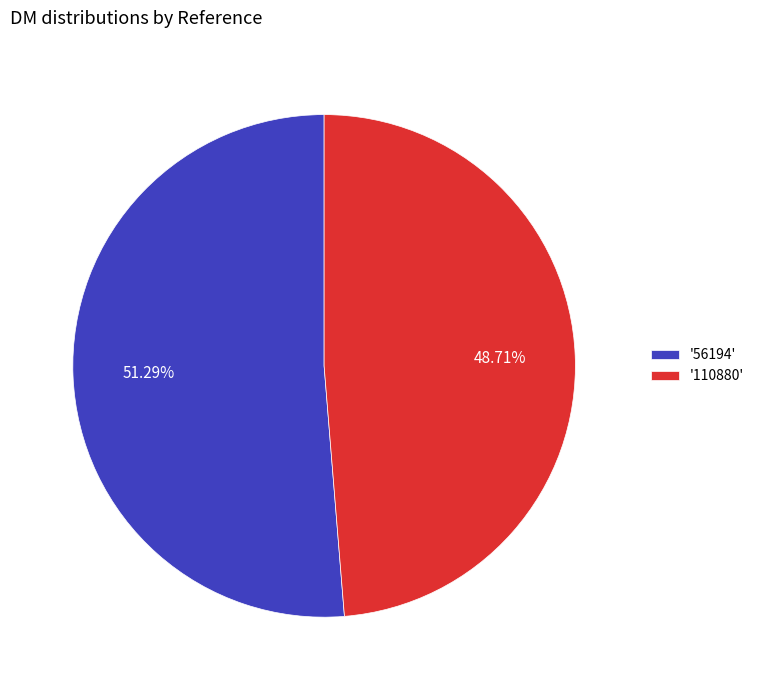

Is there a majority slice in this chart?

Yes